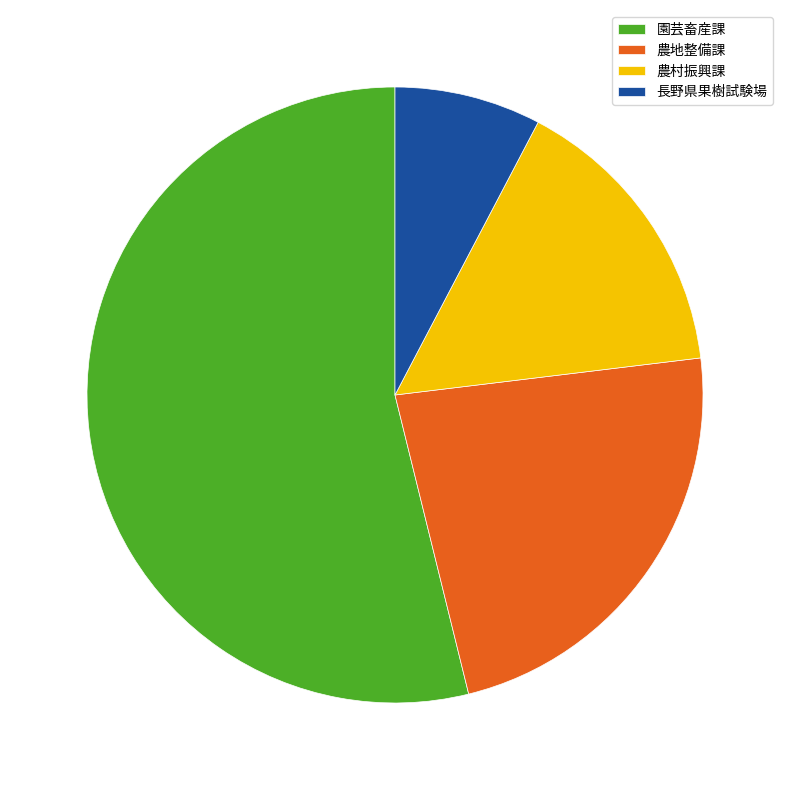

True or false: 園芸畜産課 accounts for 61% of the total.

False